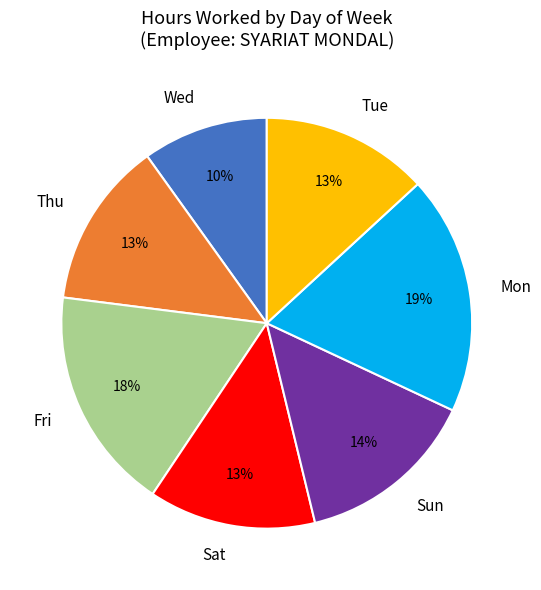

Approximately how many times larger is the value at Fri compared to Mon?

0.9